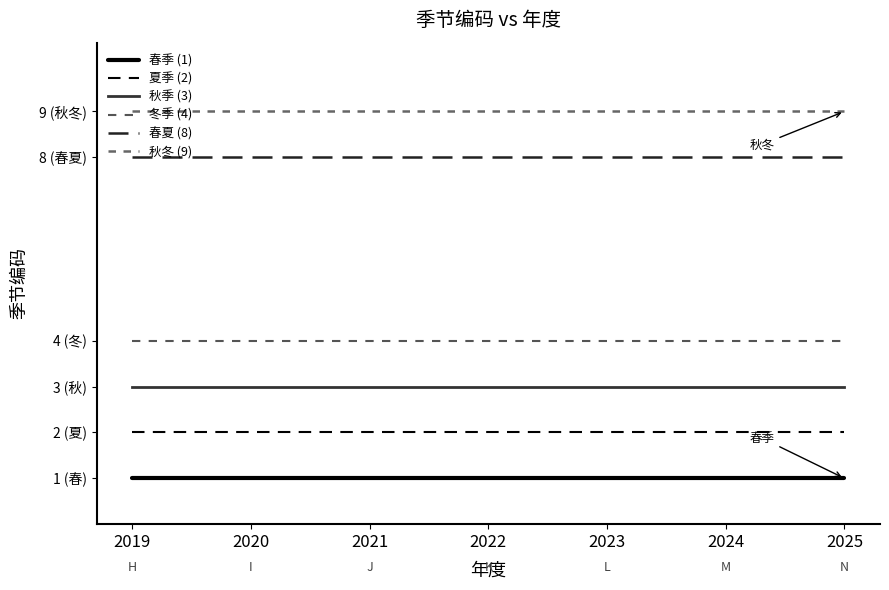

Reading left to right, transcribe all the data shown in this chart.

春季 (1): 2019=1	2020=1	2021=1	2022=1	2023=1	2024=1	2025=1
夏季 (2): 2019=2	2020=2	2021=2	2022=2	2023=2	2024=2	2025=2
秋季 (3): 2019=3	2020=3	2021=3	2022=3	2023=3	2024=3	2025=3
冬季 (4): 2019=4	2020=4	2021=4	2022=4	2023=4	2024=4	2025=4
春夏 (8): 2019=8	2020=8	2021=8	2022=8	2023=8	2024=8	2025=8
秋冬 (9): 2019=9	2020=9	2021=9	2022=9	2023=9	2024=9	2025=9